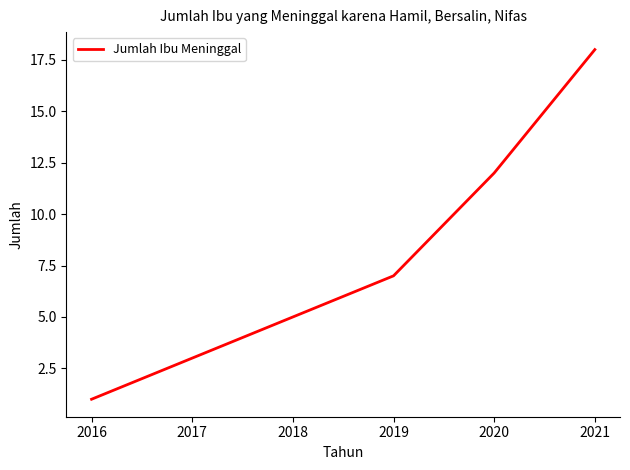

Read the value at 2017.

3